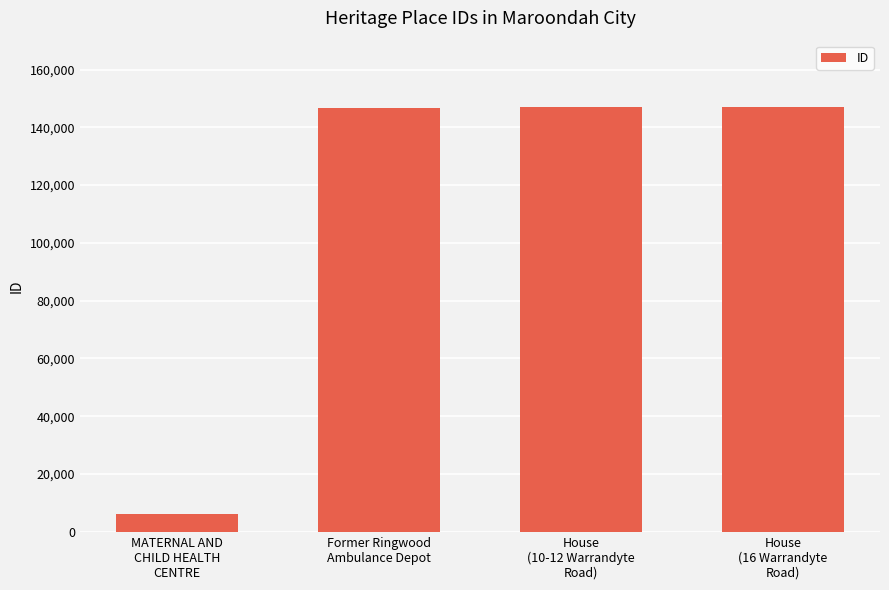

What is the sum of all values?

446797